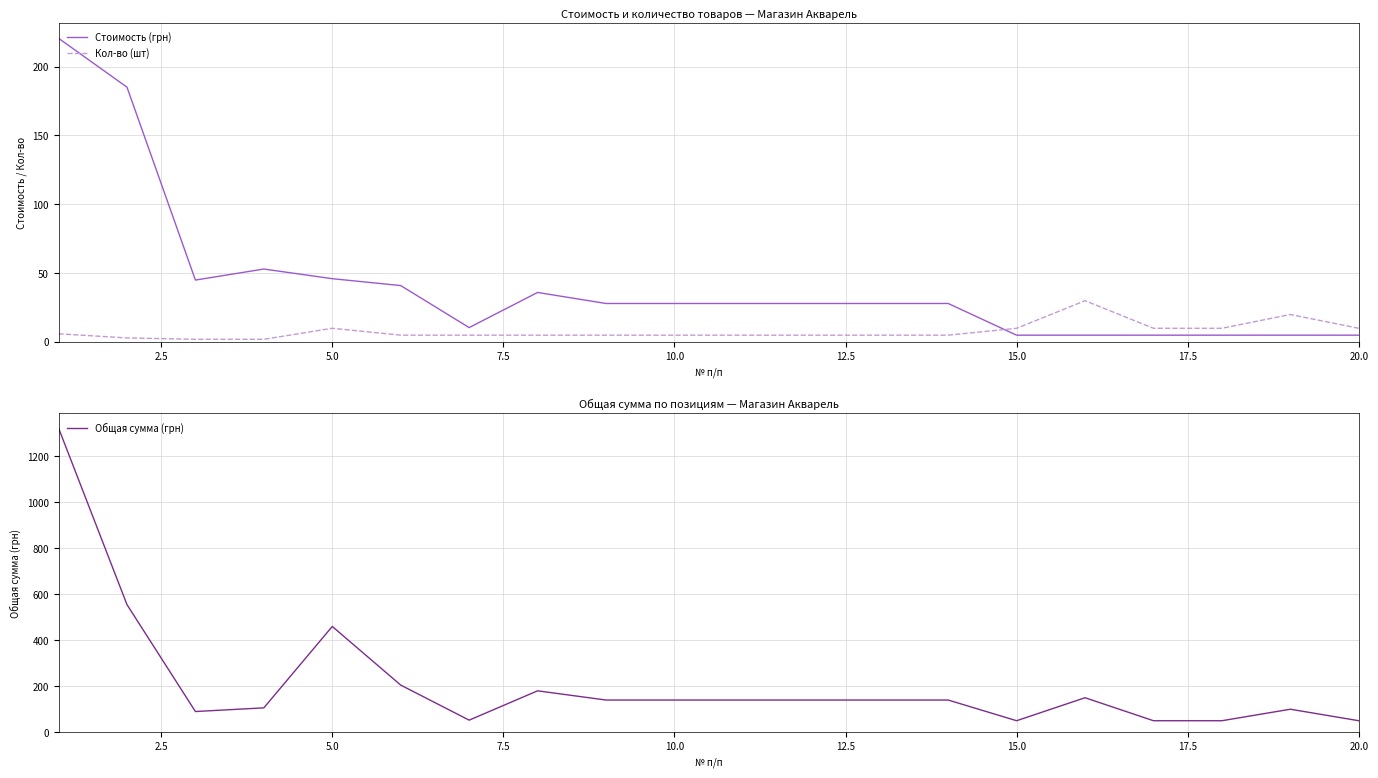

What is the highest value of the Стоимость (грн) series?

220.5